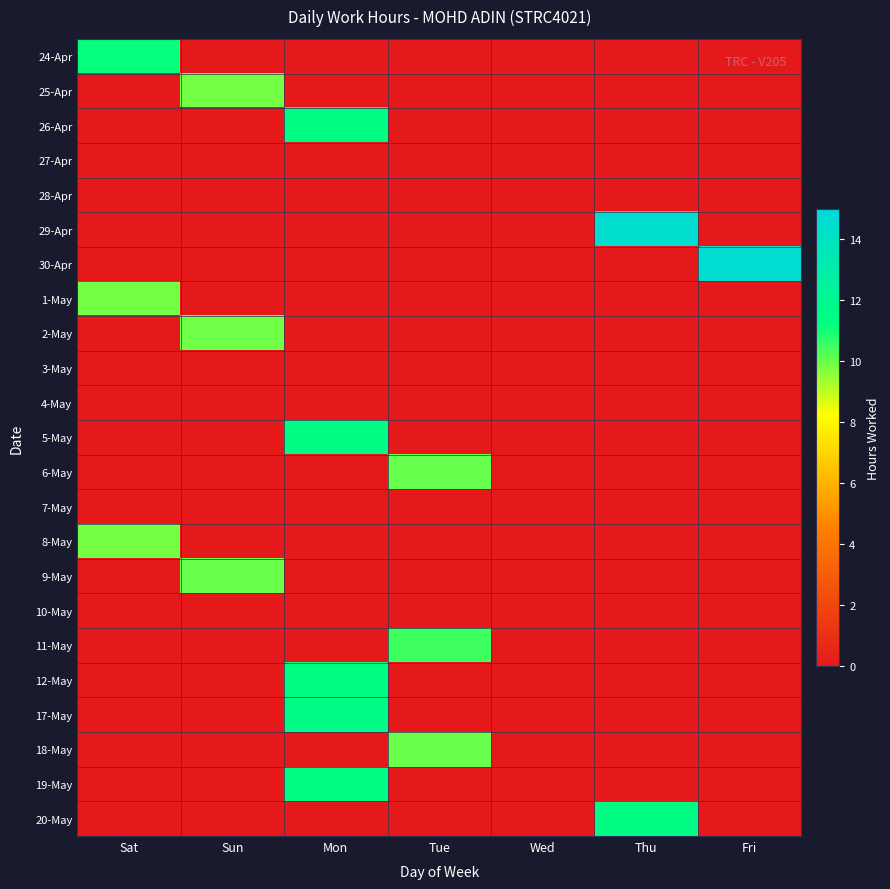

Reading left to right, list all the values displayed in this chart.

24-Apr: Sat=11.2	Sun=0.0	Mon=0.0	Tue=0.0	Wed=0.0	Thu=0.0	Fri=0.0
25-Apr: Sat=0.0	Sun=9.9	Mon=0.0	Tue=0.0	Wed=0.0	Thu=0.0	Fri=0.0
26-Apr: Sat=0.0	Sun=0.0	Mon=11.4	Tue=0.0	Wed=0.0	Thu=0.0	Fri=0.0
27-Apr: Sat=0.0	Sun=0.0	Mon=0.0	Tue=0.0	Wed=0.0	Thu=0.0	Fri=0.0
28-Apr: Sat=0.0	Sun=0.0	Mon=0.0	Tue=0.0	Wed=0.0	Thu=0.0	Fri=0.0
29-Apr: Sat=0.0	Sun=0.0	Mon=0.0	Tue=0.0	Wed=0.0	Thu=14.6	Fri=0.0
30-Apr: Sat=0.0	Sun=0.0	Mon=0.0	Tue=0.0	Wed=0.0	Thu=0.0	Fri=14.6
1-May: Sat=9.9	Sun=0.0	Mon=0.0	Tue=0.0	Wed=0.0	Thu=0.0	Fri=0.0
2-May: Sat=0.0	Sun=9.9	Mon=0.0	Tue=0.0	Wed=0.0	Thu=0.0	Fri=0.0
3-May: Sat=0.0	Sun=0.0	Mon=0.0	Tue=0.0	Wed=0.0	Thu=0.0	Fri=0.0
4-May: Sat=0.0	Sun=0.0	Mon=0.0	Tue=0.0	Wed=0.0	Thu=0.0	Fri=0.0
5-May: Sat=0.0	Sun=0.0	Mon=11.4	Tue=0.0	Wed=0.0	Thu=0.0	Fri=0.0
6-May: Sat=0.0	Sun=0.0	Mon=0.0	Tue=10.1	Wed=0.0	Thu=0.0	Fri=0.0
7-May: Sat=0.0	Sun=0.0	Mon=0.0	Tue=0.0	Wed=0.0	Thu=0.0	Fri=0.0
8-May: Sat=9.9	Sun=0.0	Mon=0.0	Tue=0.0	Wed=0.0	Thu=0.0	Fri=0.0
9-May: Sat=0.0	Sun=10.0	Mon=0.0	Tue=0.0	Wed=0.0	Thu=0.0	Fri=0.0
10-May: Sat=0.0	Sun=0.0	Mon=0.0	Tue=0.0	Wed=0.0	Thu=0.0	Fri=0.0
11-May: Sat=0.0	Sun=0.0	Mon=0.0	Tue=10.5	Wed=0.0	Thu=0.0	Fri=0.0
12-May: Sat=0.0	Sun=0.0	Mon=11.4	Tue=0.0	Wed=0.0	Thu=0.0	Fri=0.0
17-May: Sat=0.0	Sun=0.0	Mon=11.5	Tue=0.0	Wed=0.0	Thu=0.0	Fri=0.0
18-May: Sat=0.0	Sun=0.0	Mon=0.0	Tue=10.0	Wed=0.0	Thu=0.0	Fri=0.0
19-May: Sat=0.0	Sun=0.0	Mon=11.5	Tue=0.0	Wed=0.0	Thu=0.0	Fri=0.0
20-May: Sat=0.0	Sun=0.0	Mon=0.0	Tue=0.0	Wed=0.0	Thu=11.4	Fri=0.0